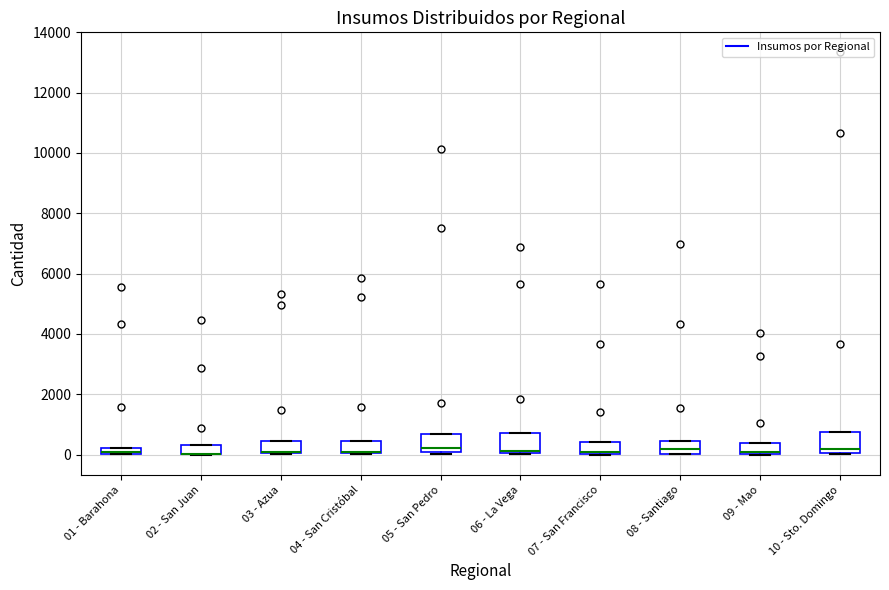

Where is the lower edge of the box for 04 - San Cristóbal on the y-axis? The values are not printed on the chart, so give them approximately, as read against the axis.

0